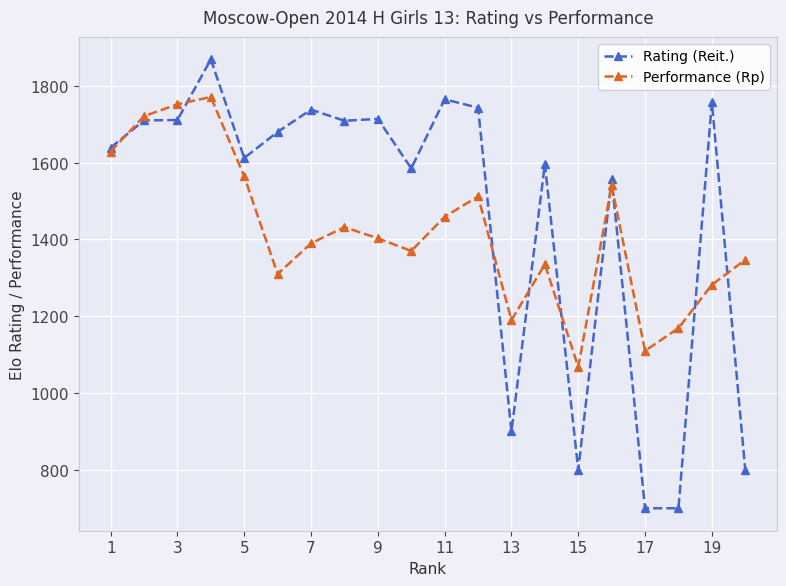

How many distinct data groups are displayed?

2